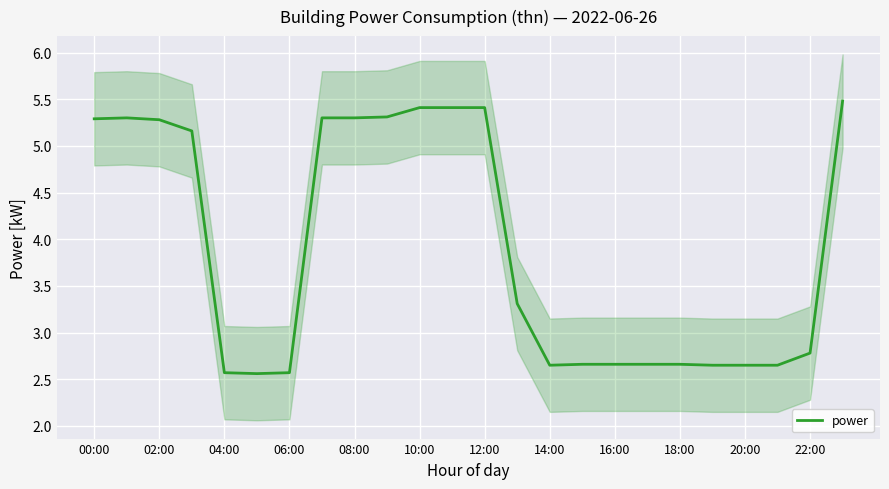

True or false: the data has more than 0 interior local peaks.

True